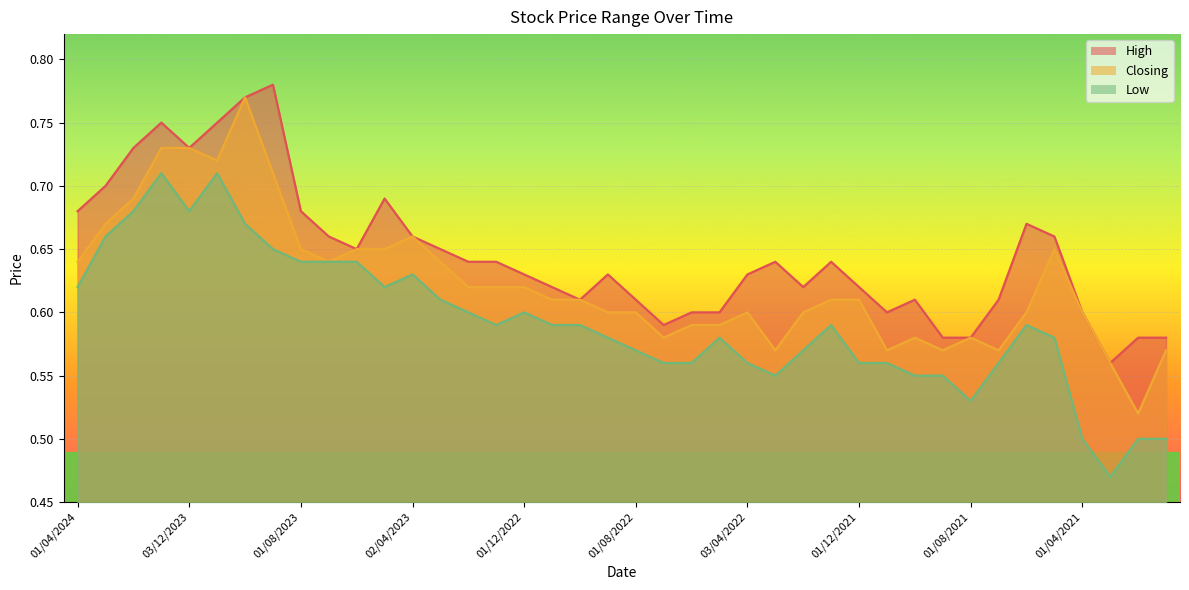

Which label corresponds to the largest value in the chart?

03/09/2023